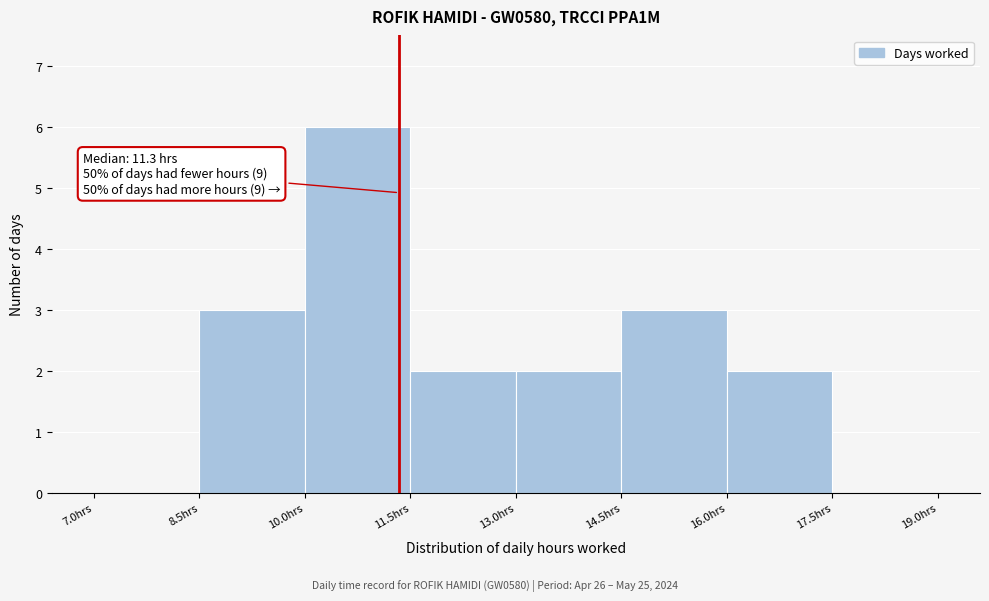

Over which range of the x-axis is the bar tallest?

10.0 to 11.5